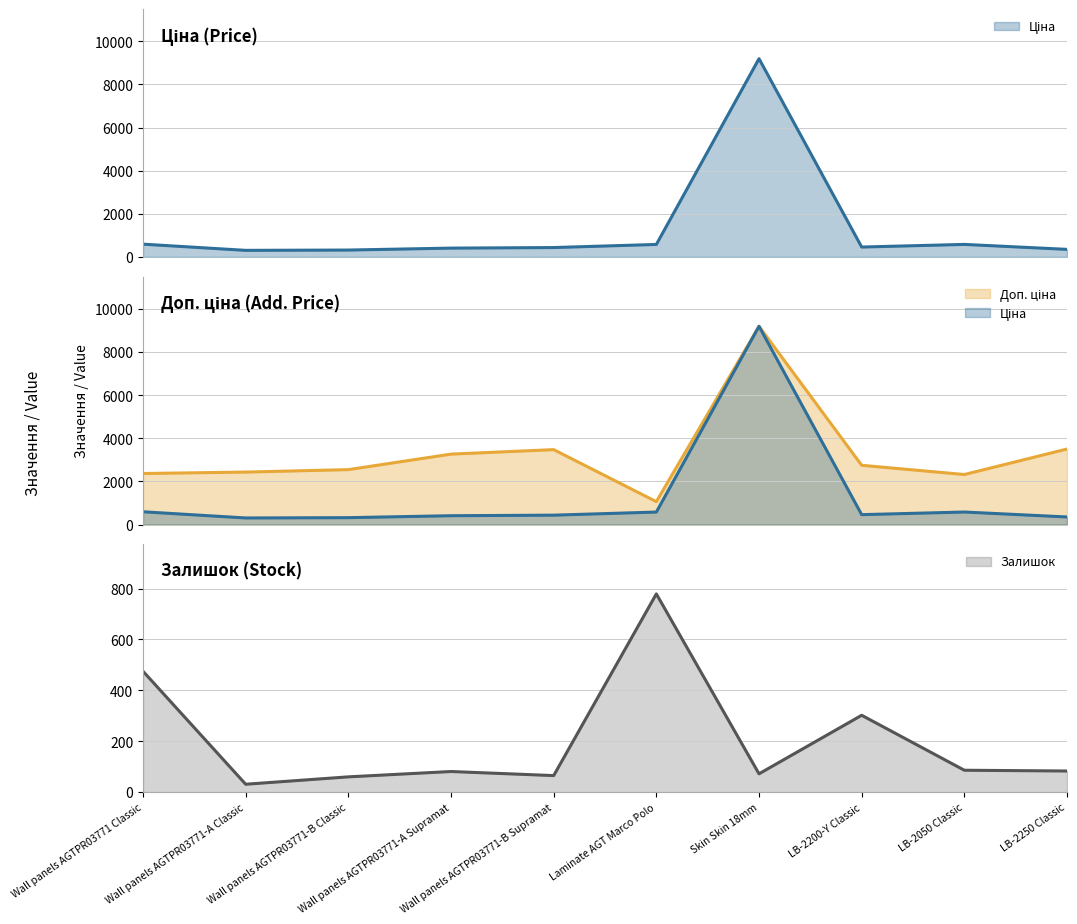

Read the Ціна value at Skin Skin 18mm.

9196.3